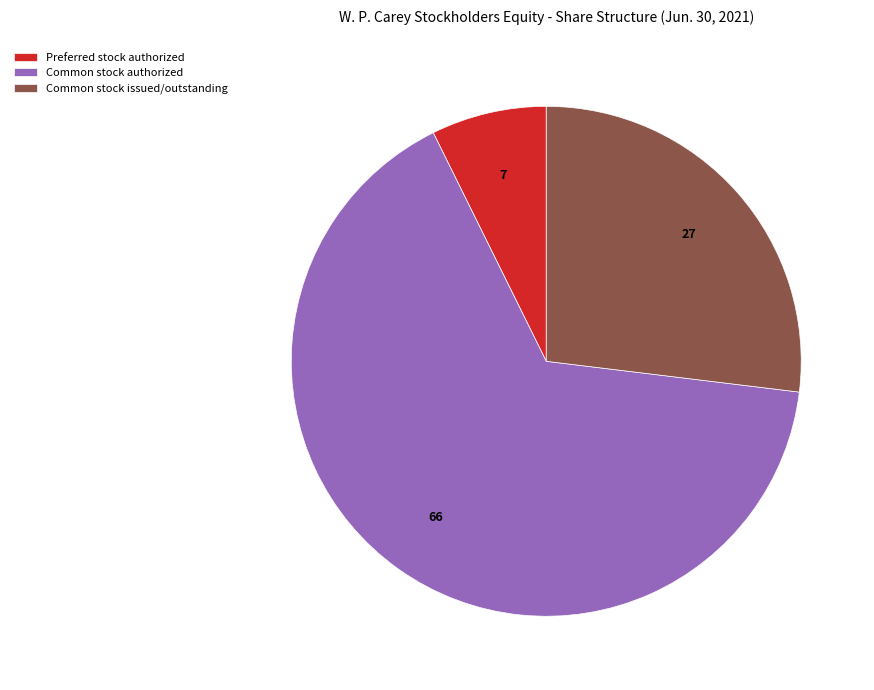

Rank the categories by value from lowest to highest.

Preferred stock authorized, Common stock issued/outstanding, Common stock authorized